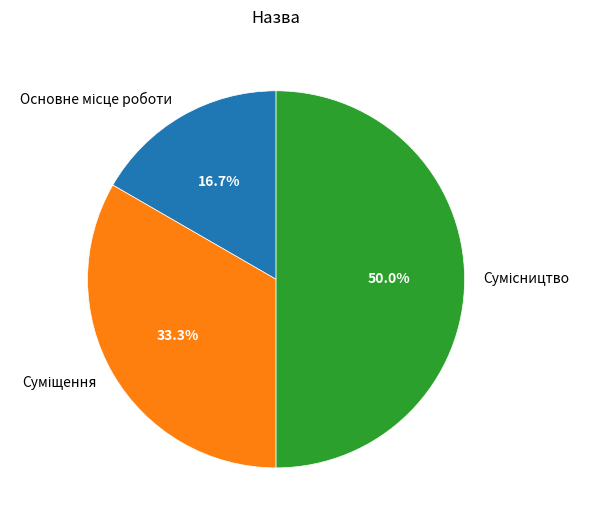

To the nearest percent, what is the combined percentage of Основне місце роботи and Суміщення?

50%